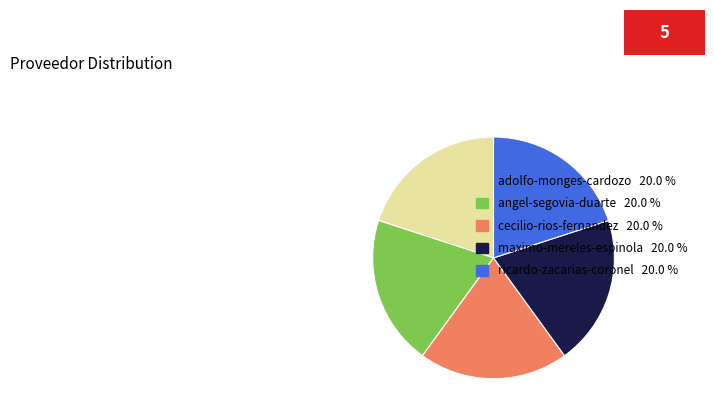

What is the ratio of the value at maximo-mereles-espinola 20.0 % to the value at angel-segovia-duarte 20.0 %?

1.0